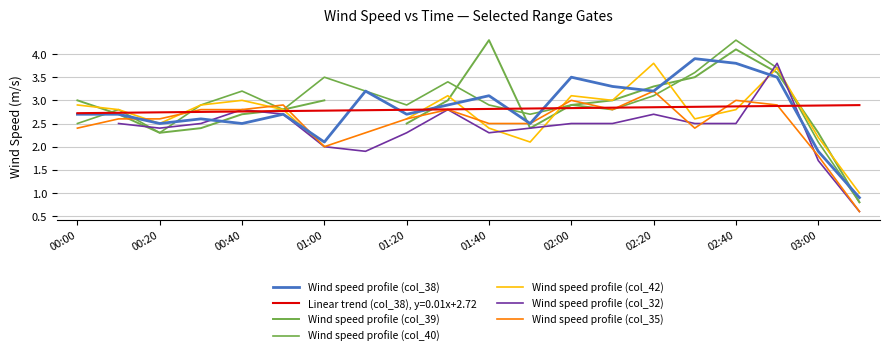

What is the value of the Wind speed profile (col_40) point at the 9th from the left?

2.9